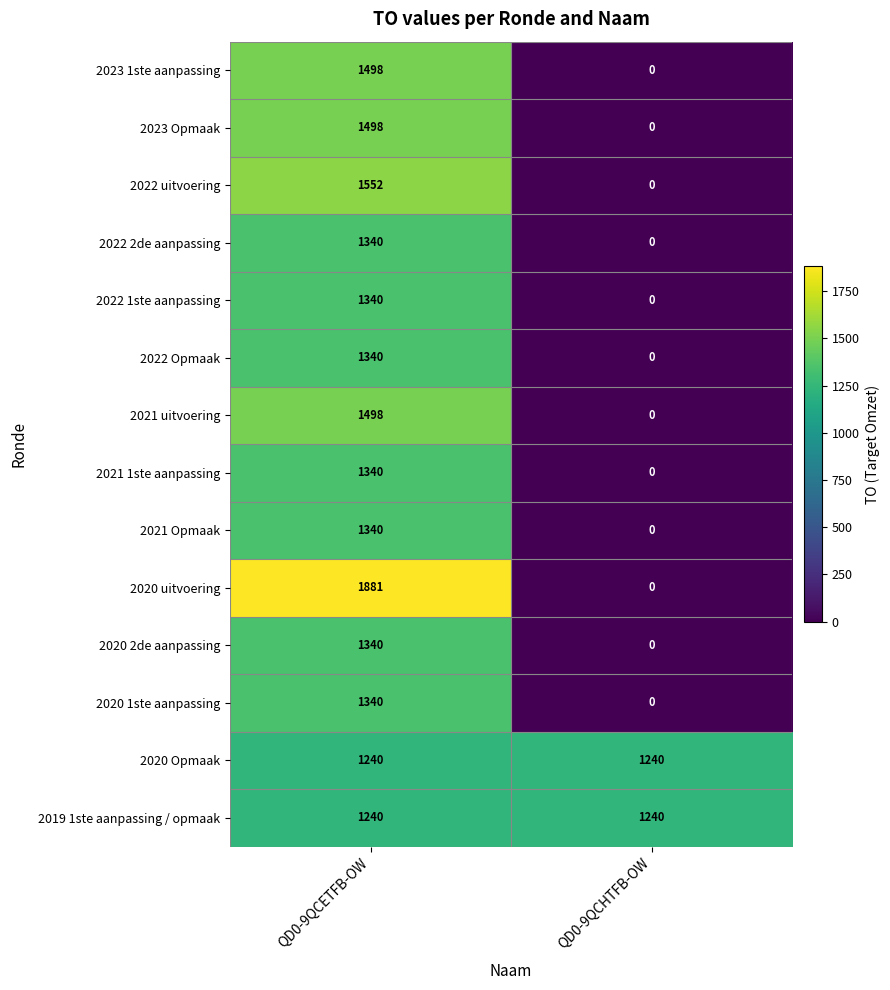

Rank the categories by 2022 2de aanpassing value from lowest to highest.

QD0-9QCHTFB-OW, QD0-9QCETFB-OW